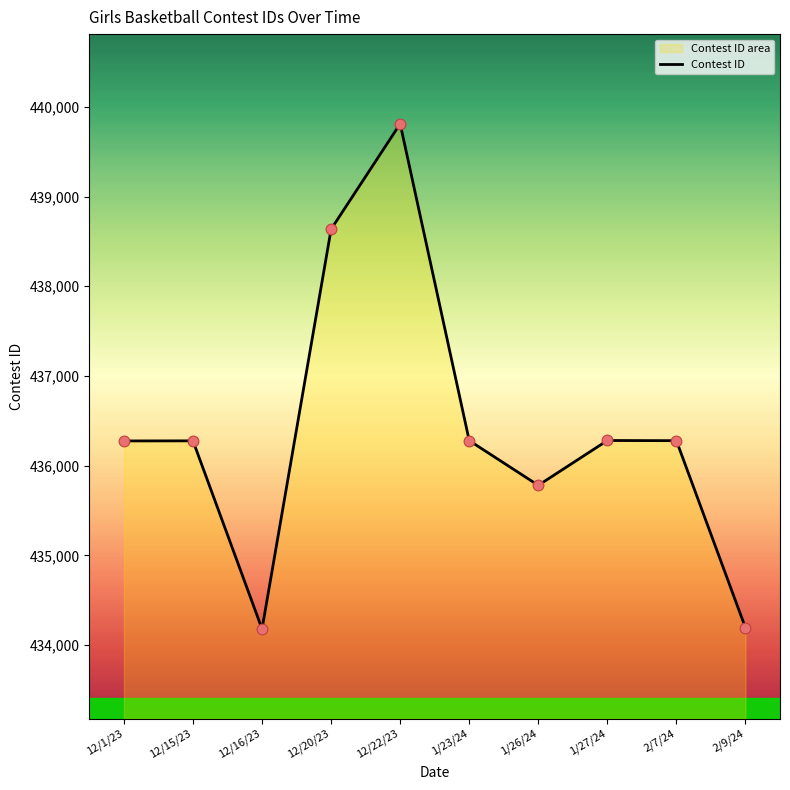

What is the change in value from 12/1/23 to 1/27/24?

+5